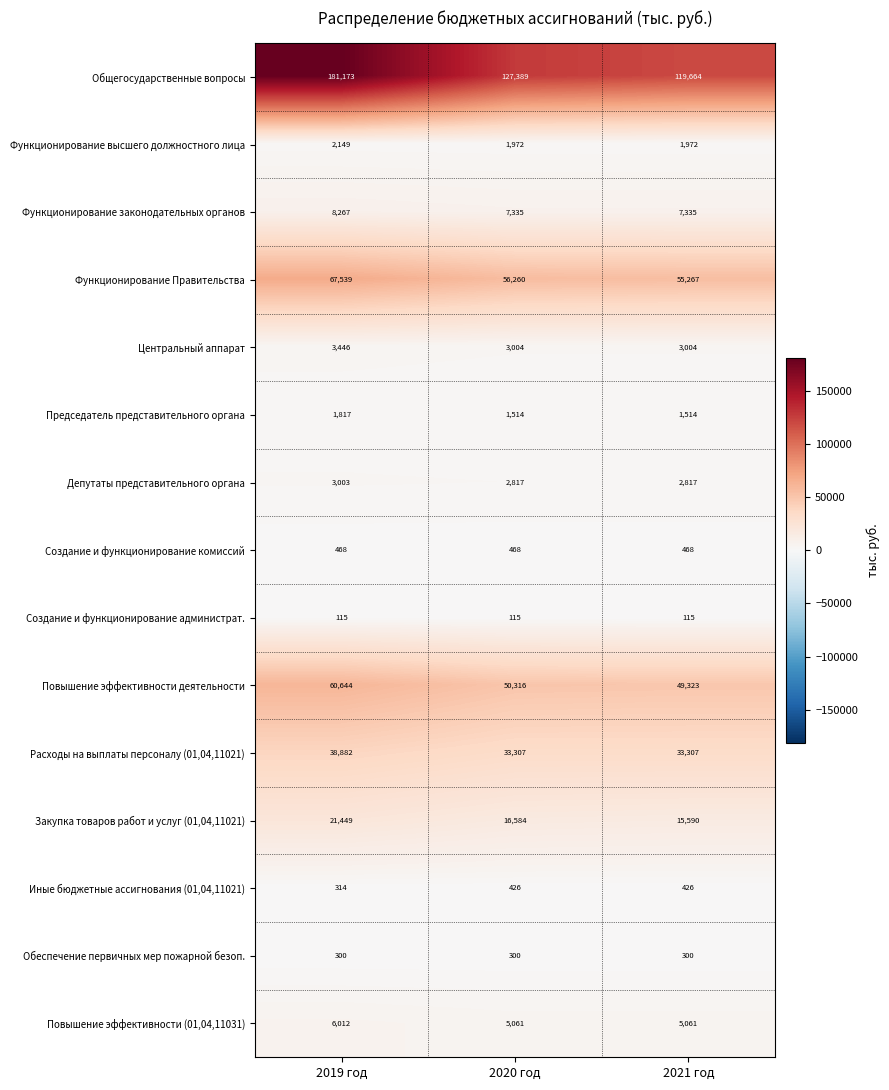

Which series has the widest spread of values?

Общегосударственные вопросы